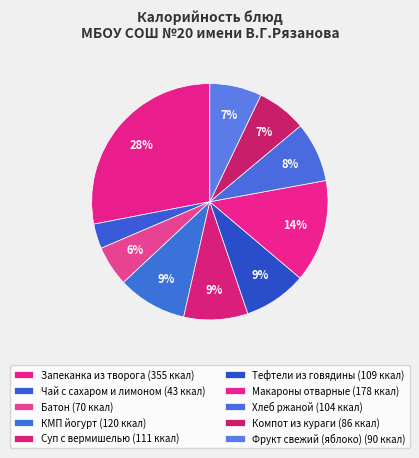

How many segments does this pie chart have?

10